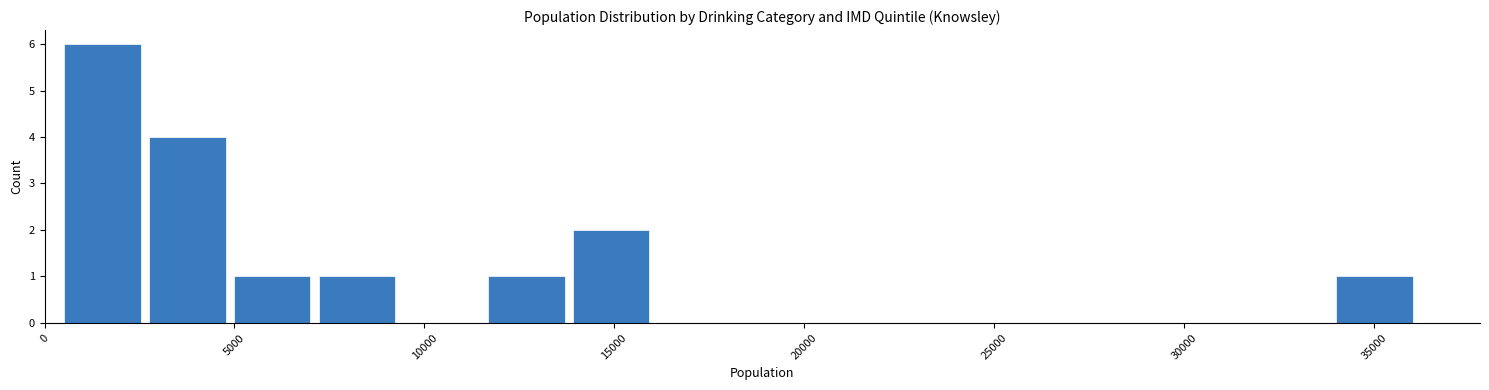

Over which range of the x-axis is the bar tallest?

500 to 2500